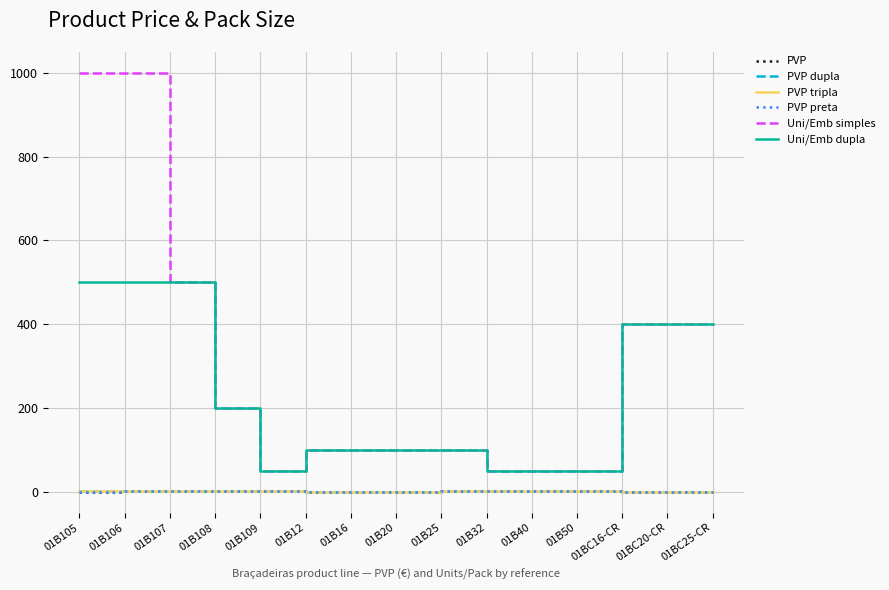

The value of PVP at 01B105 is 0.3. True or false?

False